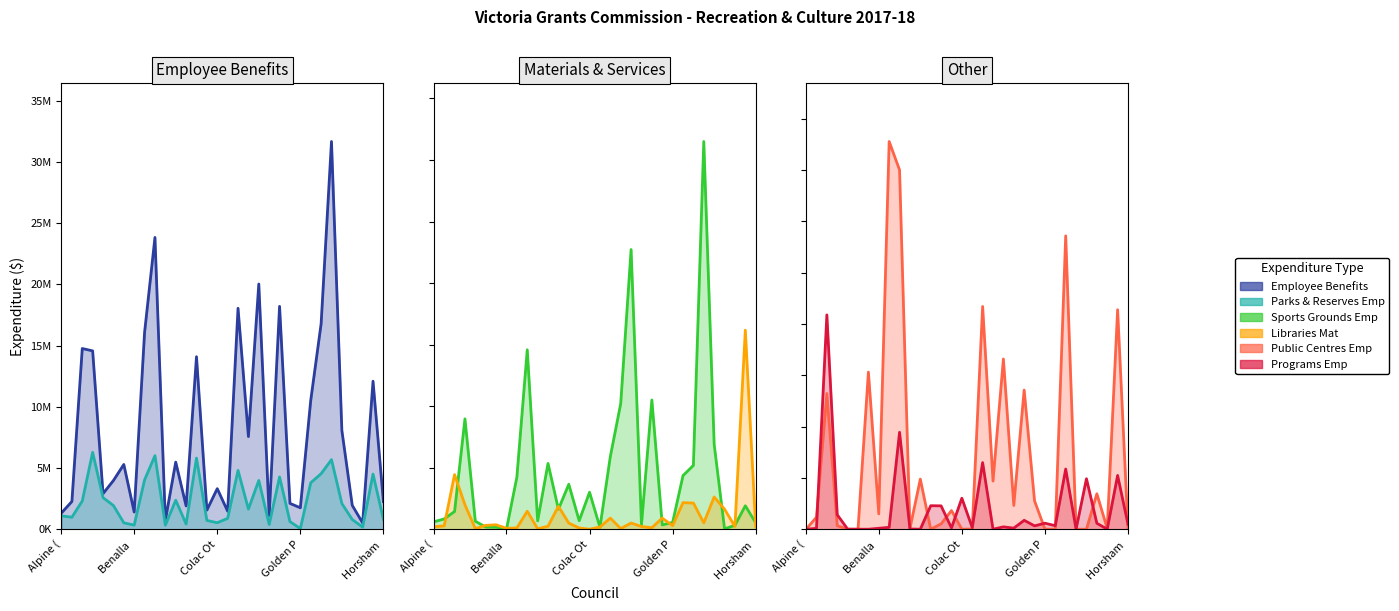

What is the sum of all Libraries Mat values?

16308190.8